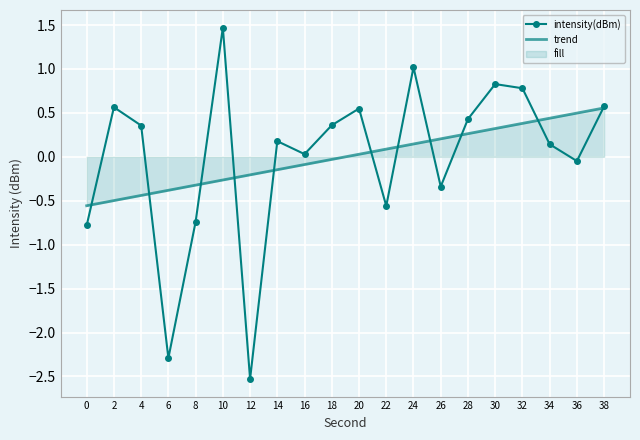

Rank the series at 16 from highest to lowest value.

intensity(dBm), trend